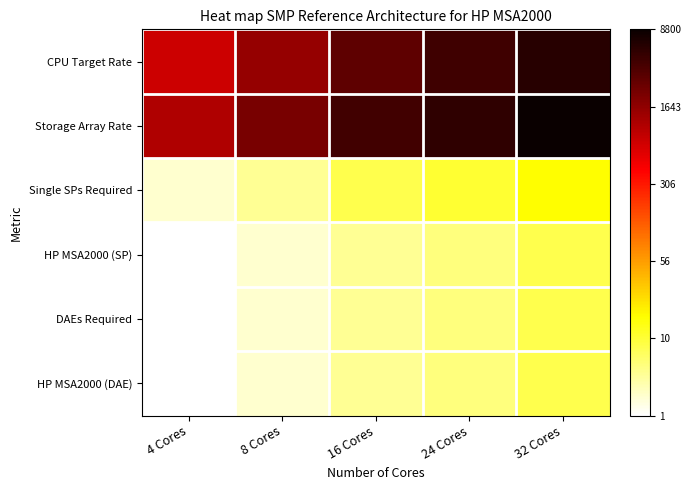

Between 4 Cores and 16 Cores, which is larger?

16 Cores